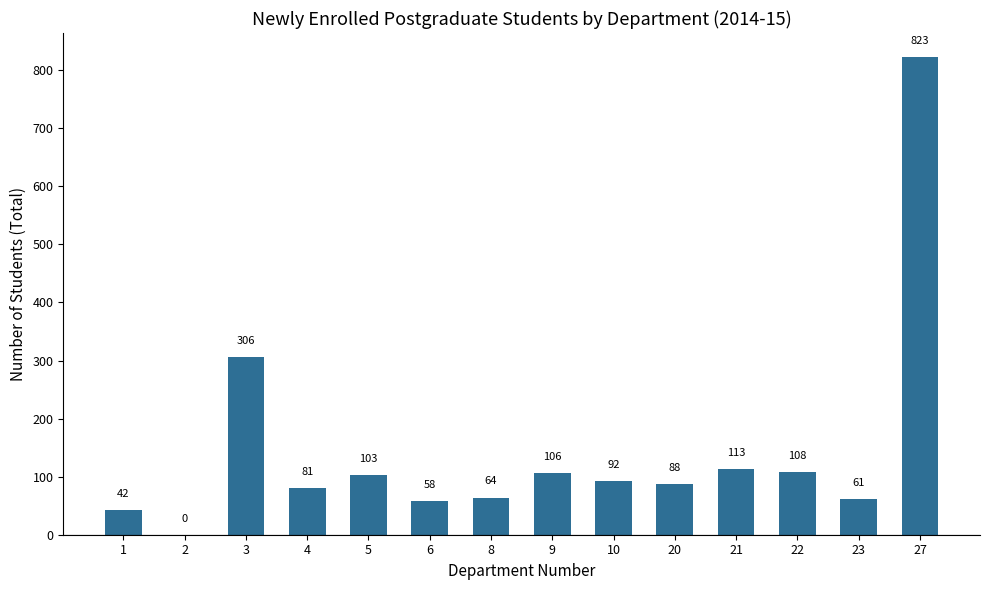

Which category has the highest value across all series?

27